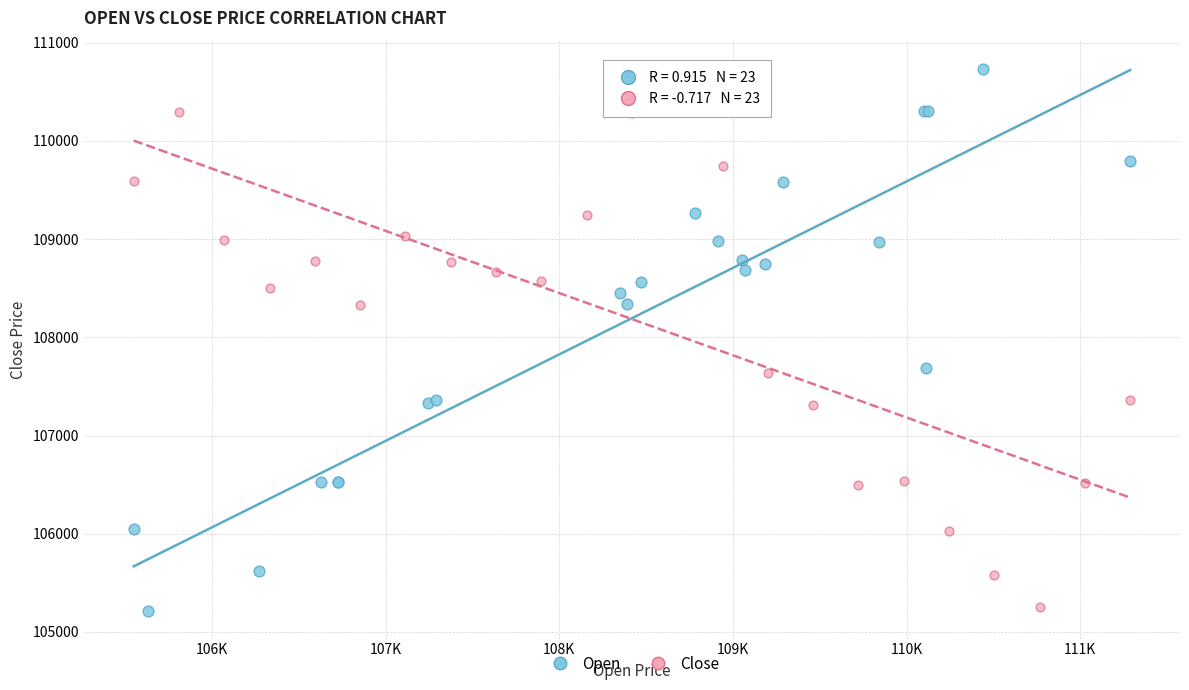

Which series has the widest spread of Y values?

Open